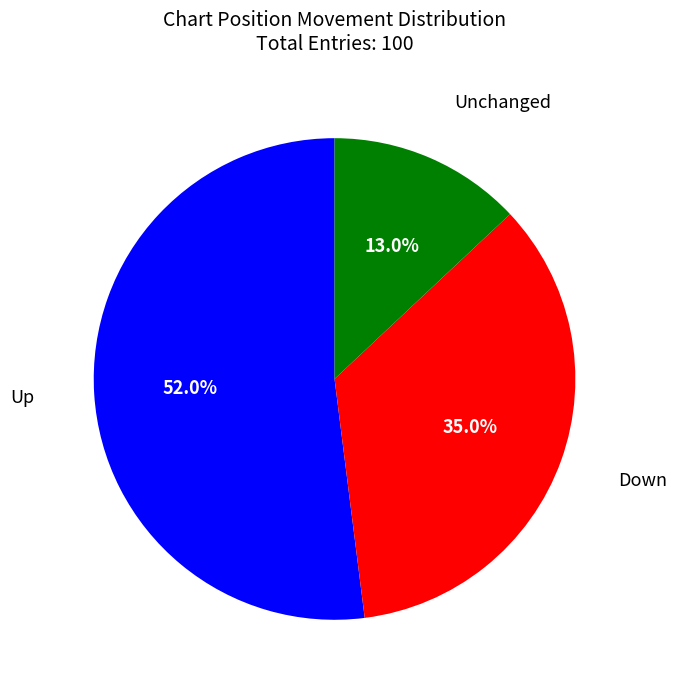

Is there a majority slice in this chart?

Yes